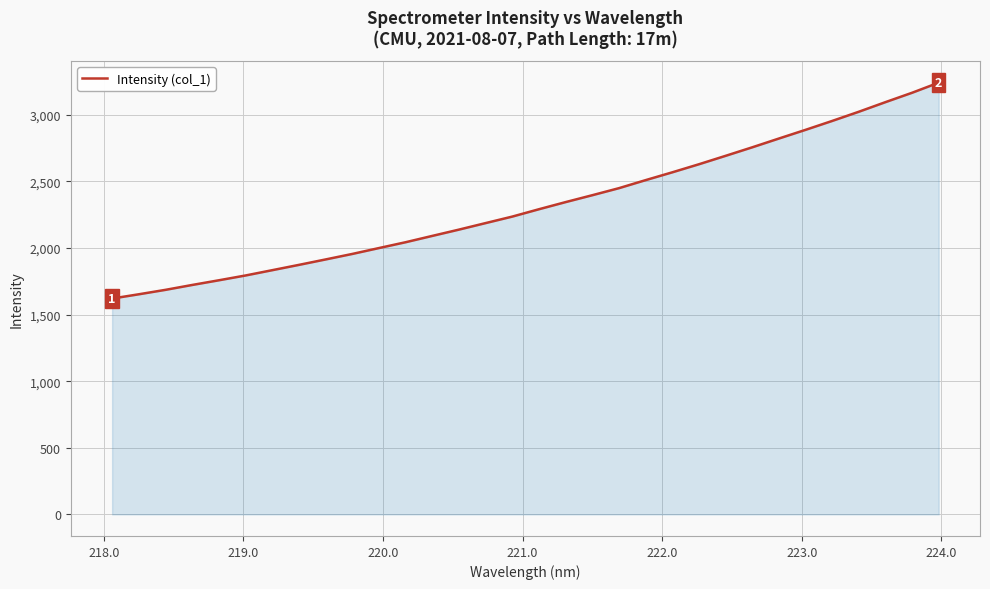

Does the chart display data point markers on the line(s)?

No